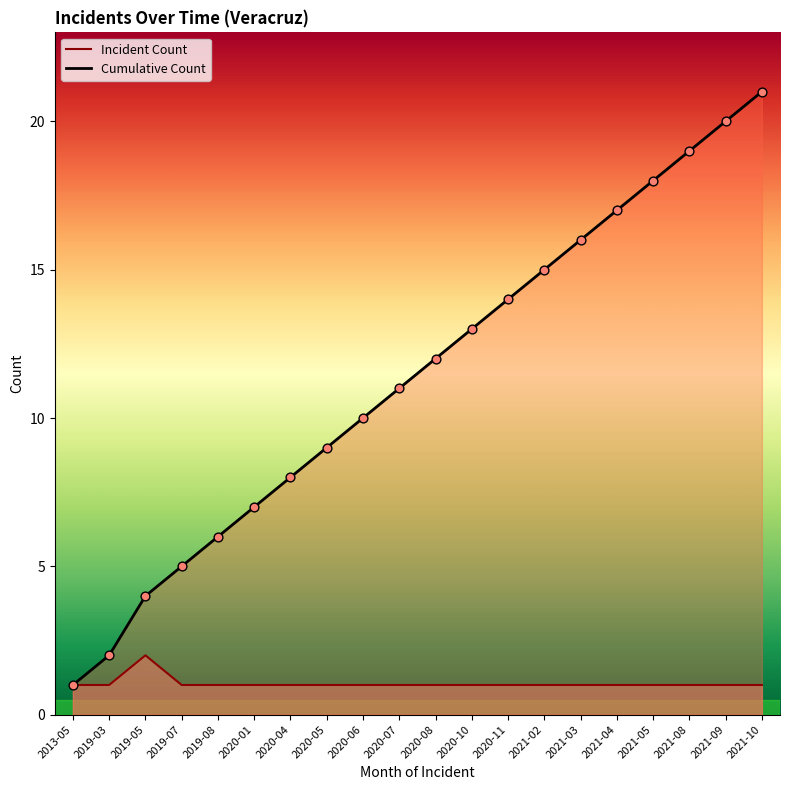

Which series contains the lowest Y value?

Incident Count